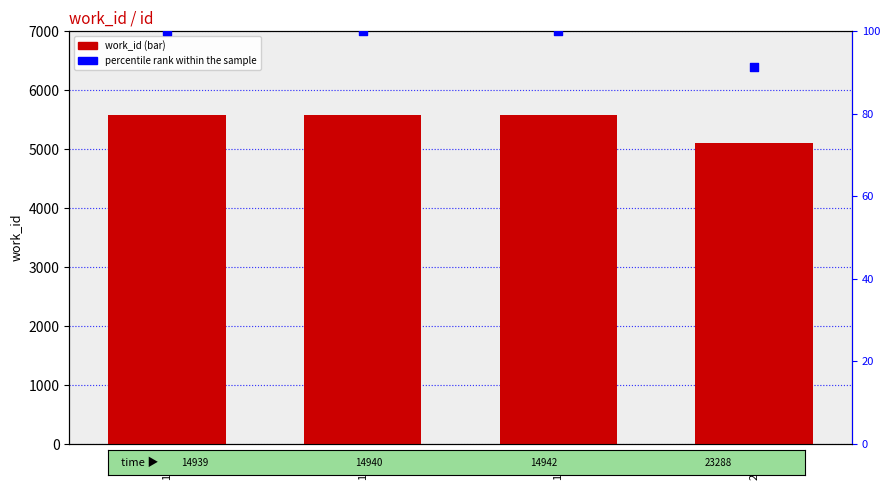

What is the total value across all series at 14940?

5687.0